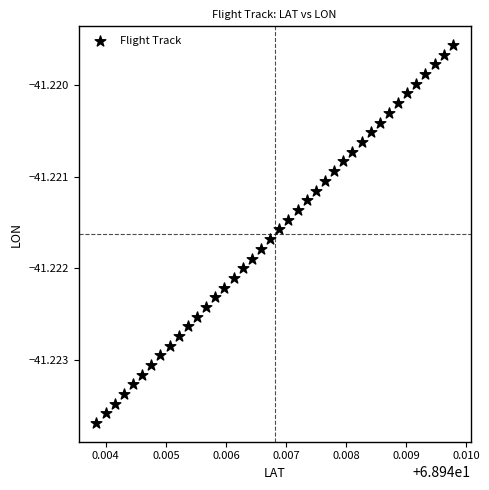

How many data points are displayed?

40